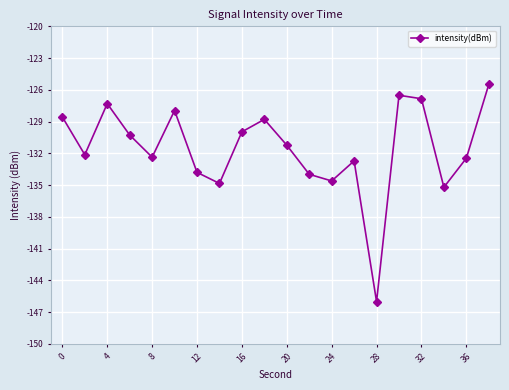

How many interior local valleys (lower than both neighbors) does the data have?

6